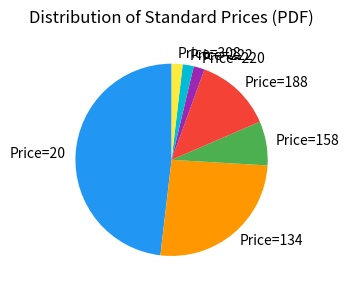

Count the number of slices in the pie.

7